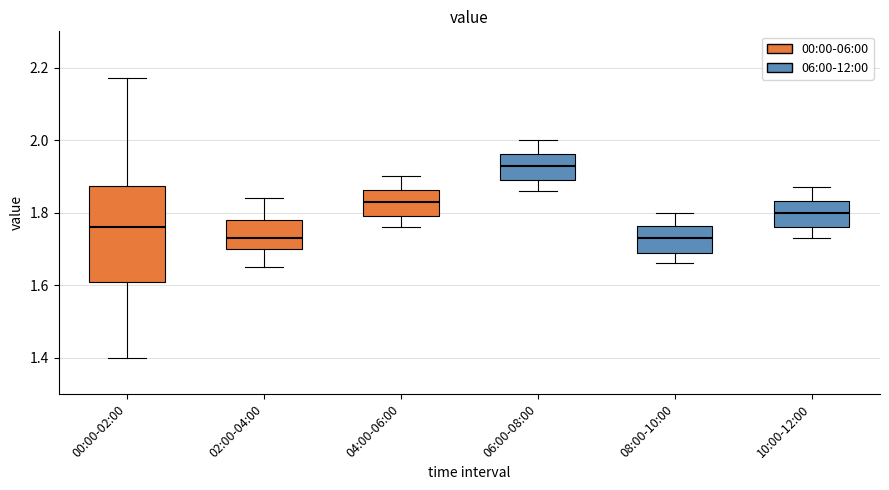

Reading left to right, read every box against the y-axis: the position of its median line, the range the box covers, and the ends of its whiskers. The values are not printed on the chart, so give them approximately, as read against the axis.

00:00-02:00: median 1.76, box 1.62 to 1.88, whiskers 1.40 to 2.18
02:00-04:00: median 1.74, box 1.70 to 1.78, whiskers 1.66 to 1.84
04:00-06:00: median 1.84, box 1.80 to 1.86, whiskers 1.76 to 1.90
06:00-08:00: median 1.94, box 1.90 to 1.96, whiskers 1.86 to 2.00
08:00-10:00: median 1.74, box 1.70 to 1.76, whiskers 1.66 to 1.80
10:00-12:00: median 1.80, box 1.76 to 1.84, whiskers 1.74 to 1.88